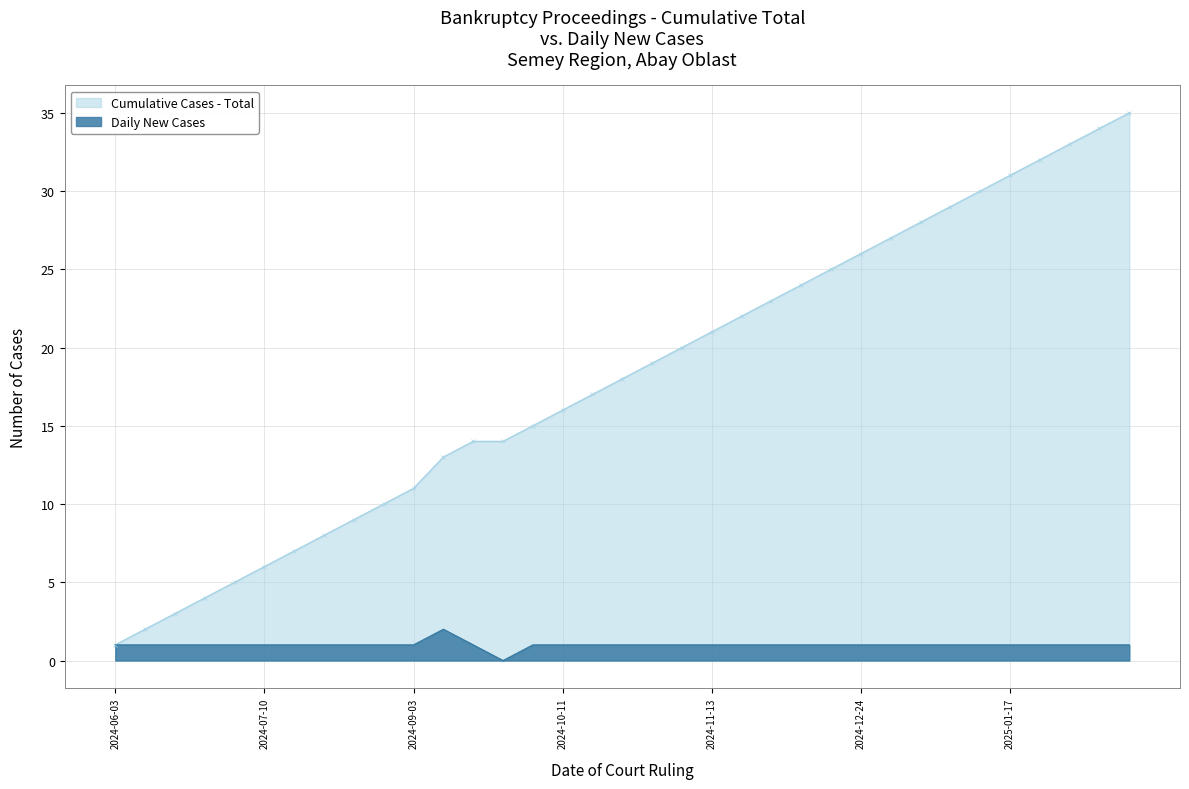

Which series has the largest total across all categories?

Cumulative Cases - Total